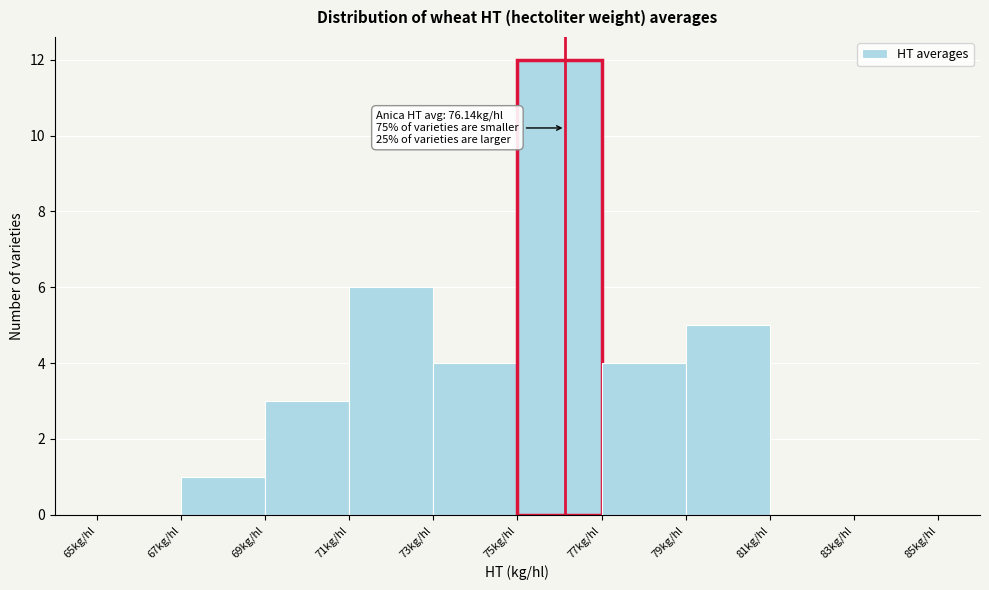

Over which range of the x-axis is the bar tallest?

75 to 77